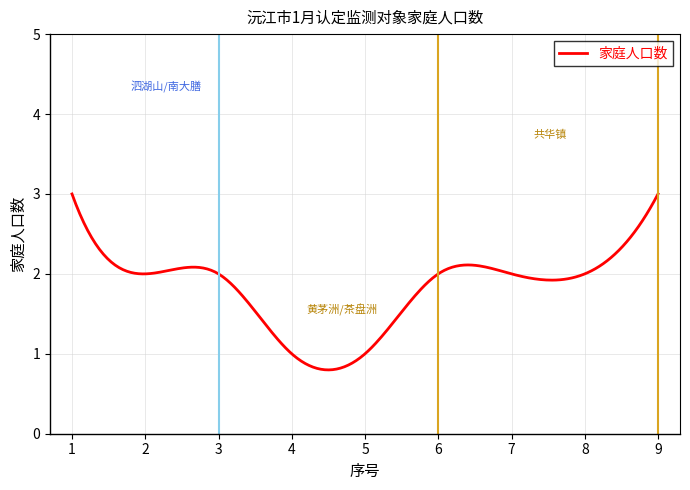

What is the greatest value displayed?

3.0